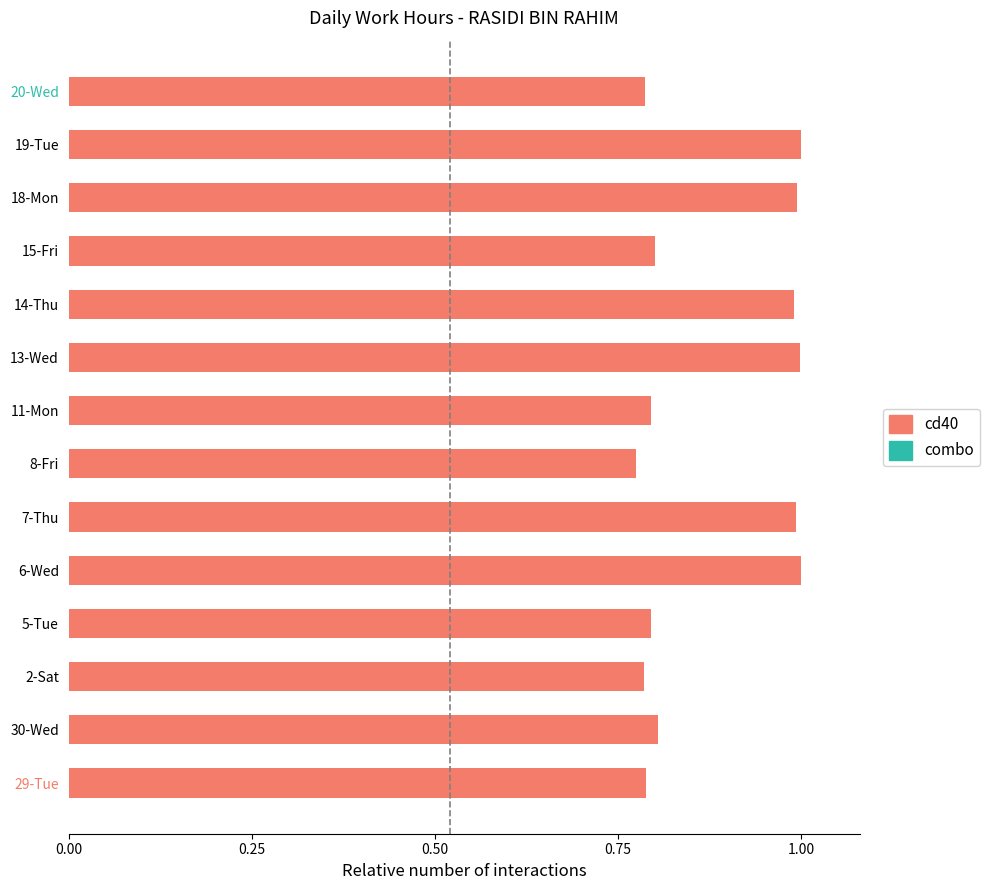

Is it true that cd40 equals 1.0 at 18-Mon?

True